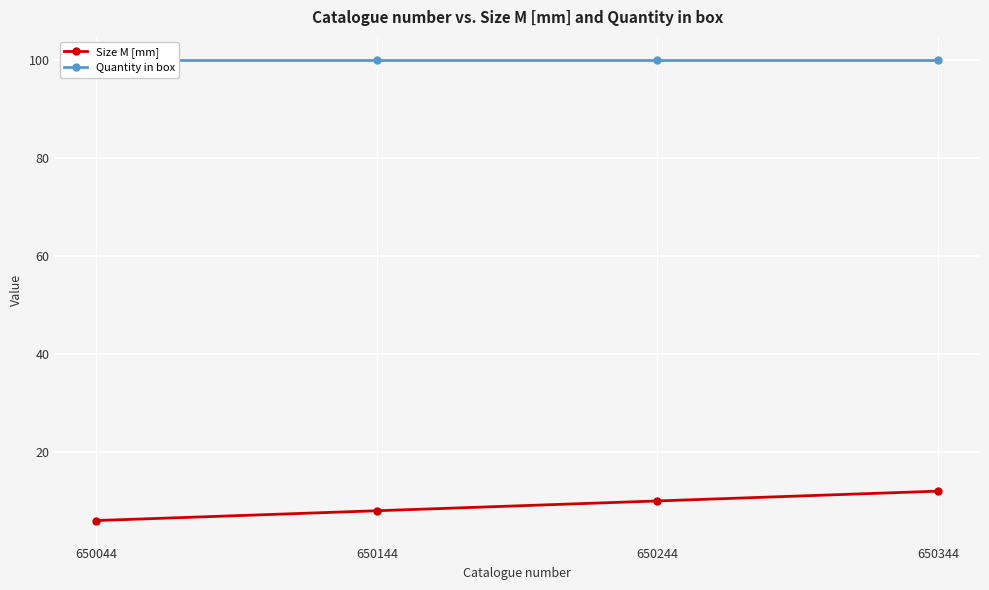

Which category has the lowest value across all series?

650044